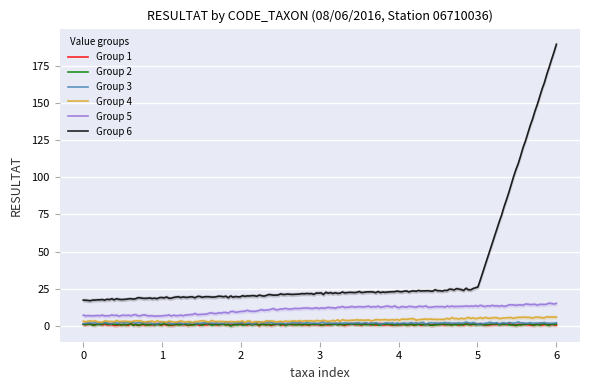

True or false: Group 3 and Group 6 intersect in this chart.

False